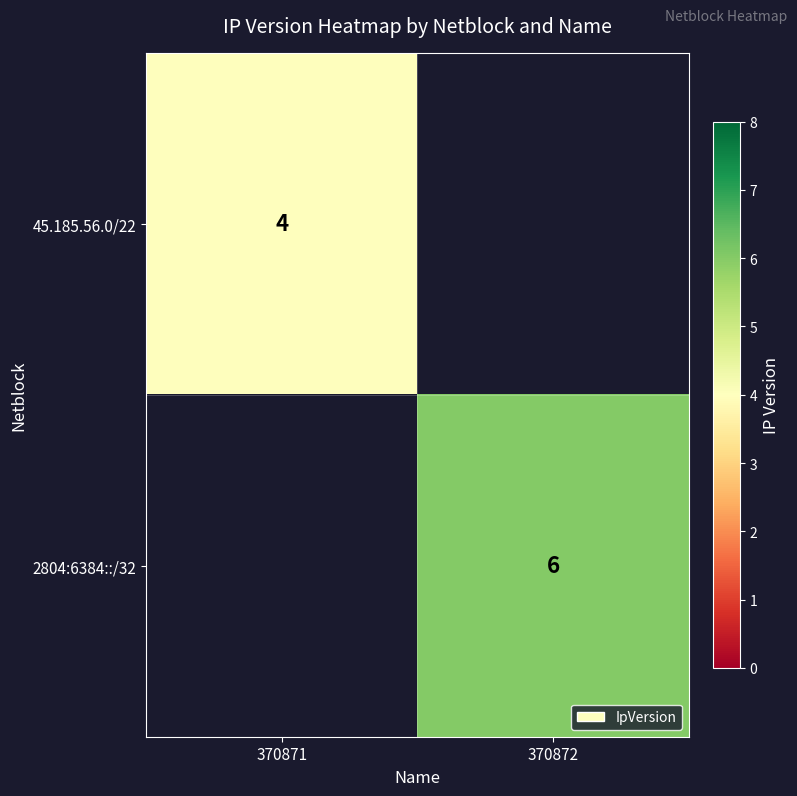

What is the difference between the highest and lowest values at 370872?

6